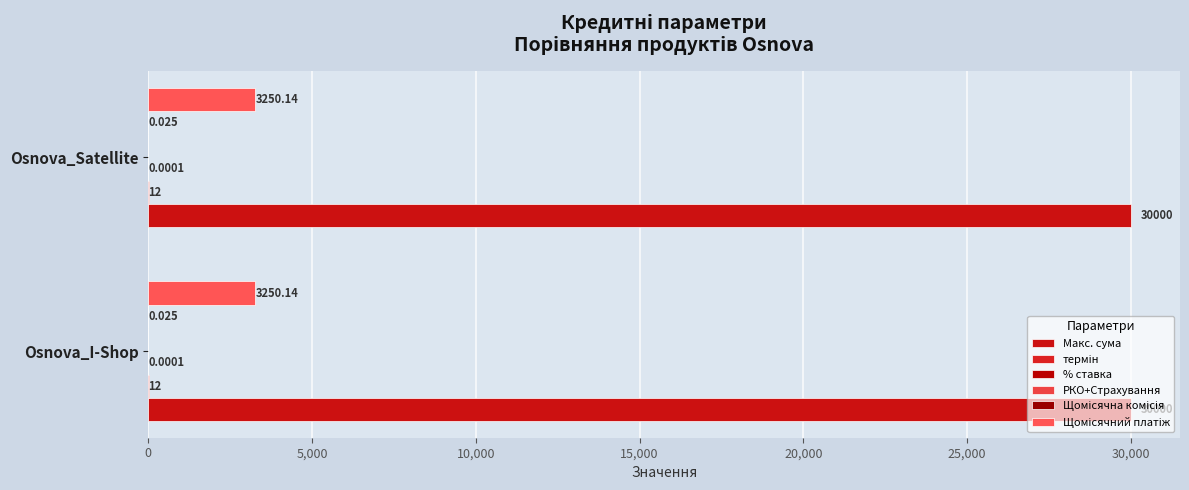

How many series are shown in this chart?

5